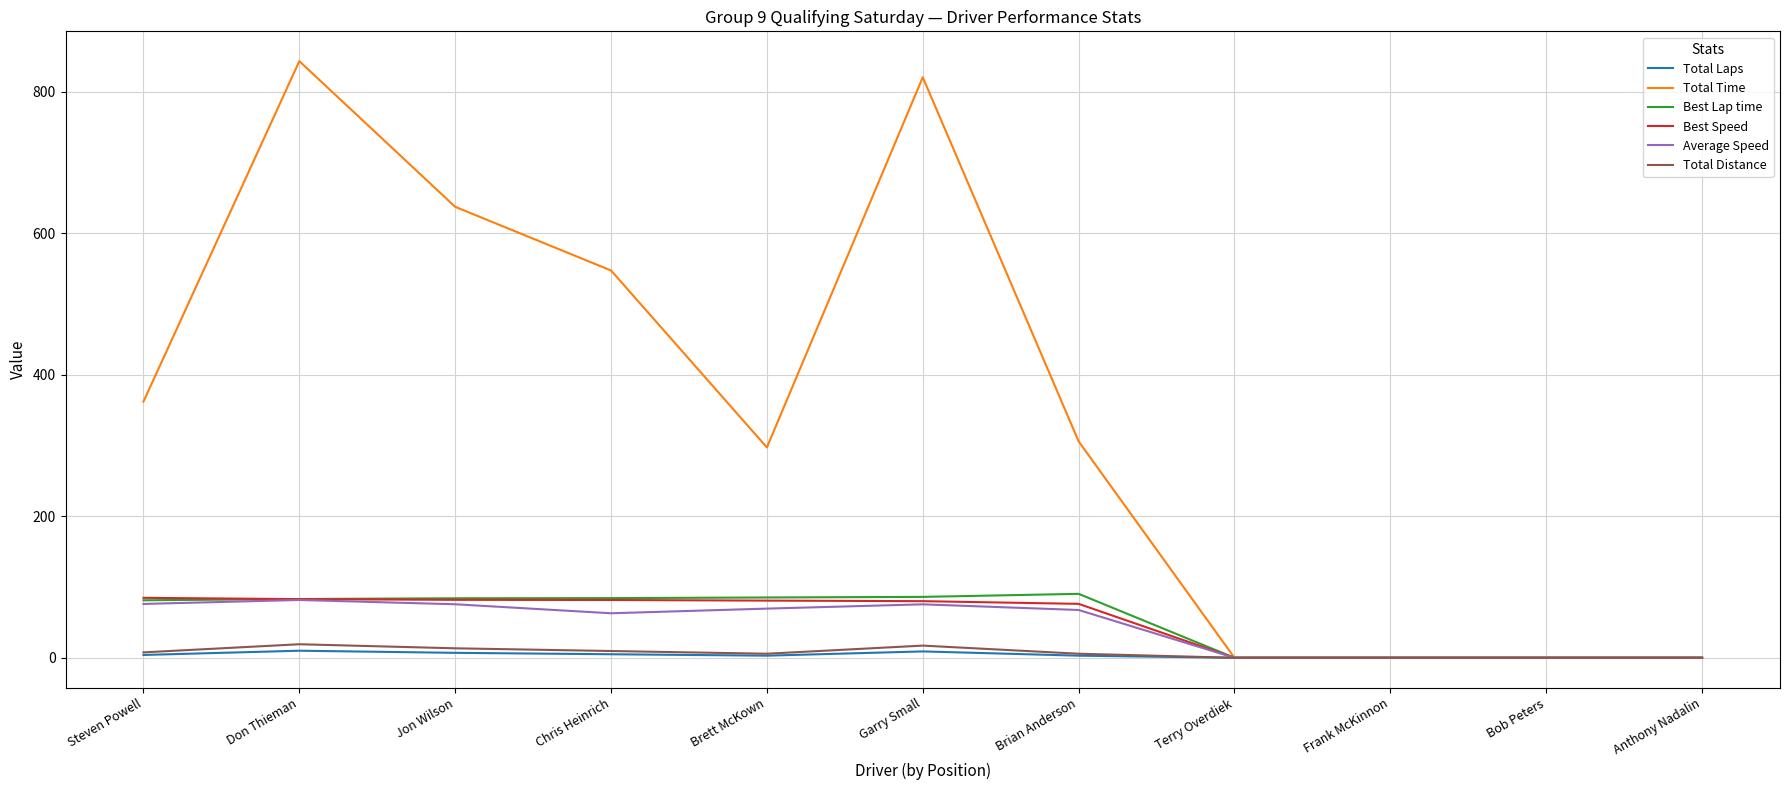

Is the value of Total Time at Terry Overdiek greater than the value of Best Lap time at Chris Heinrich?

No